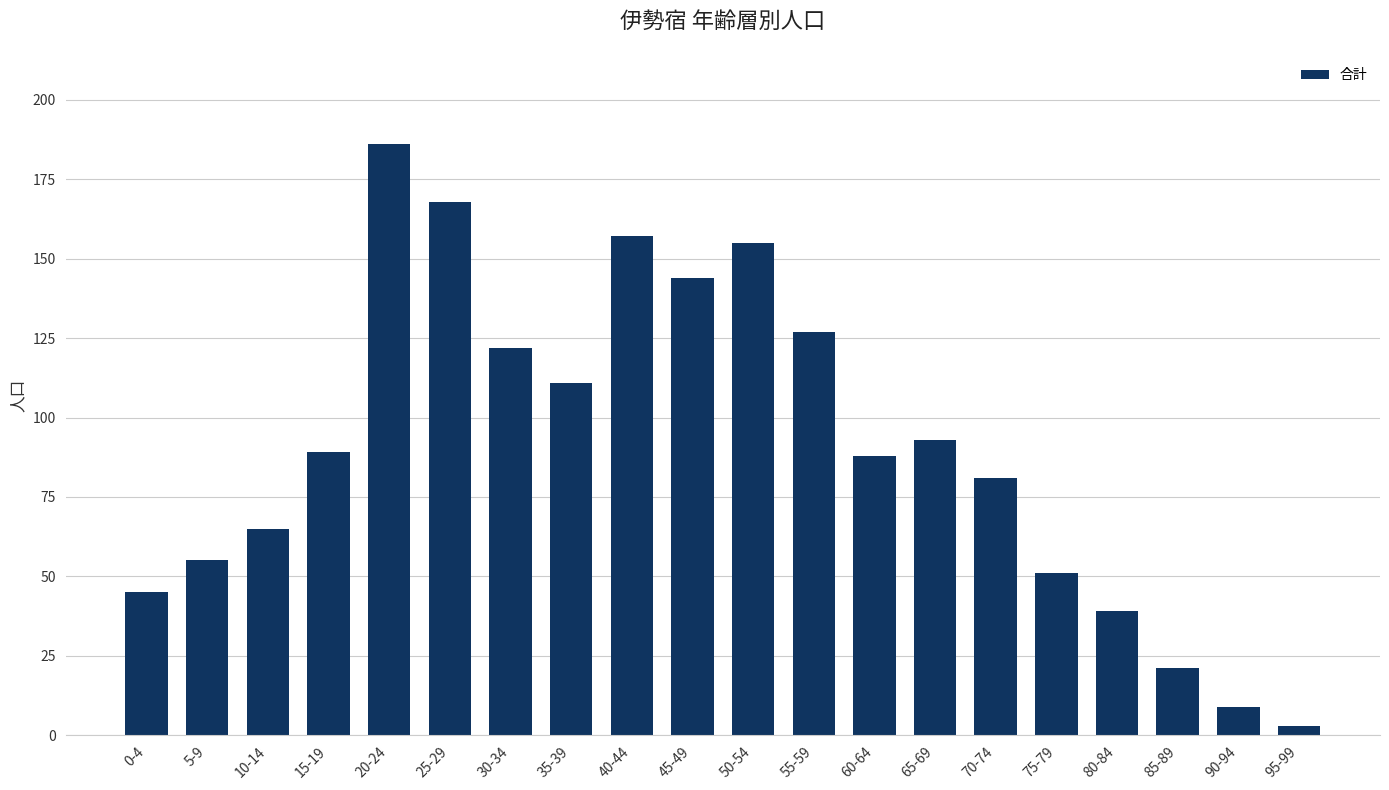

How many bars are there in total?

20